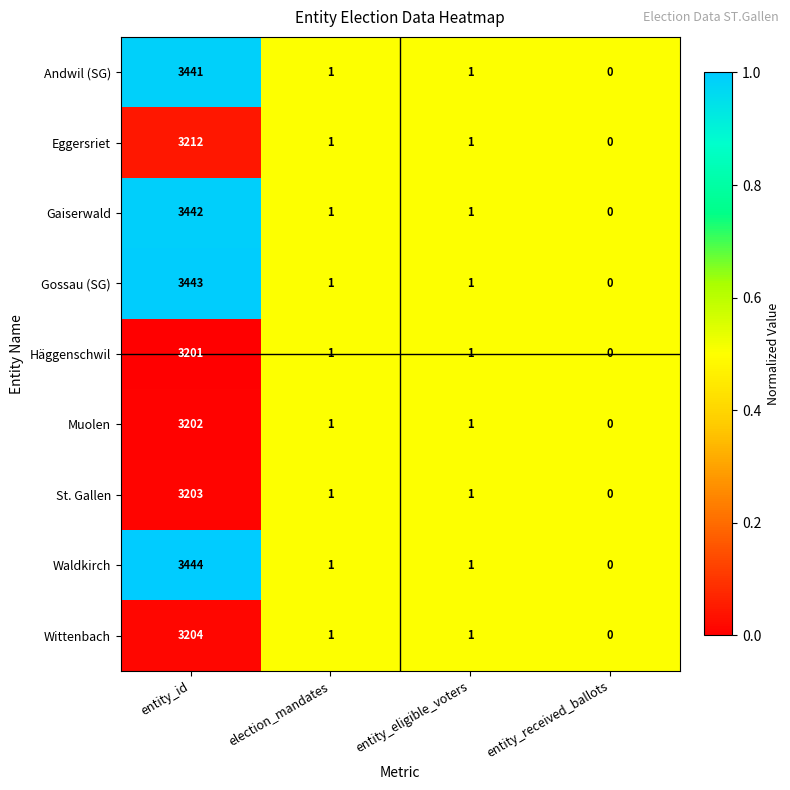

The value of Gaiserwald at entity_received_ballots is 0. True or false?

True